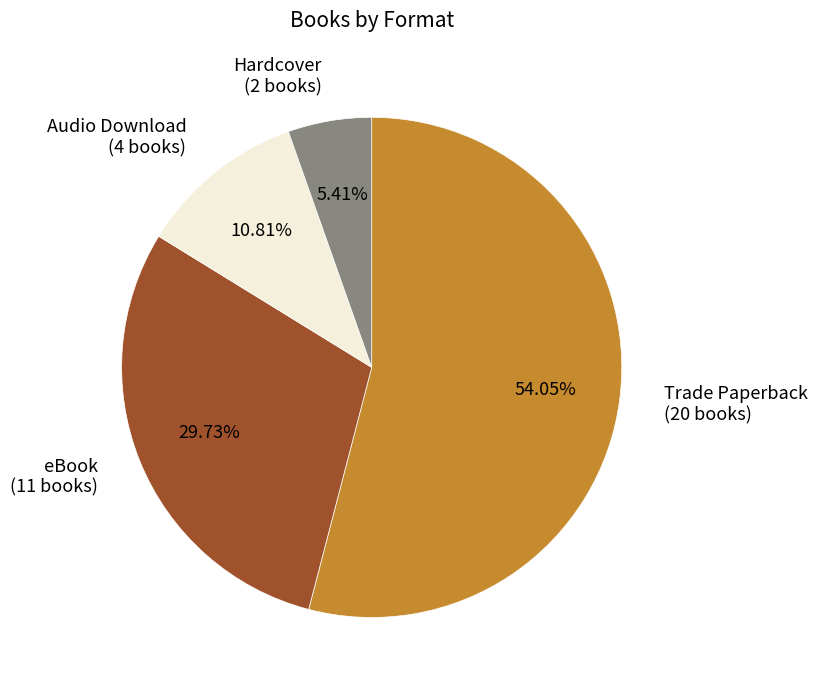

To the nearest percent, what is the average slice percentage?

25%